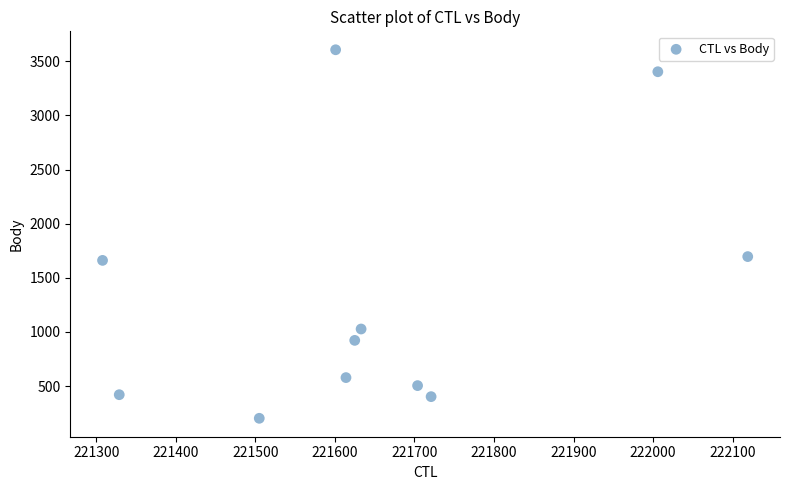

What is the range of X values (max minus min)?

811